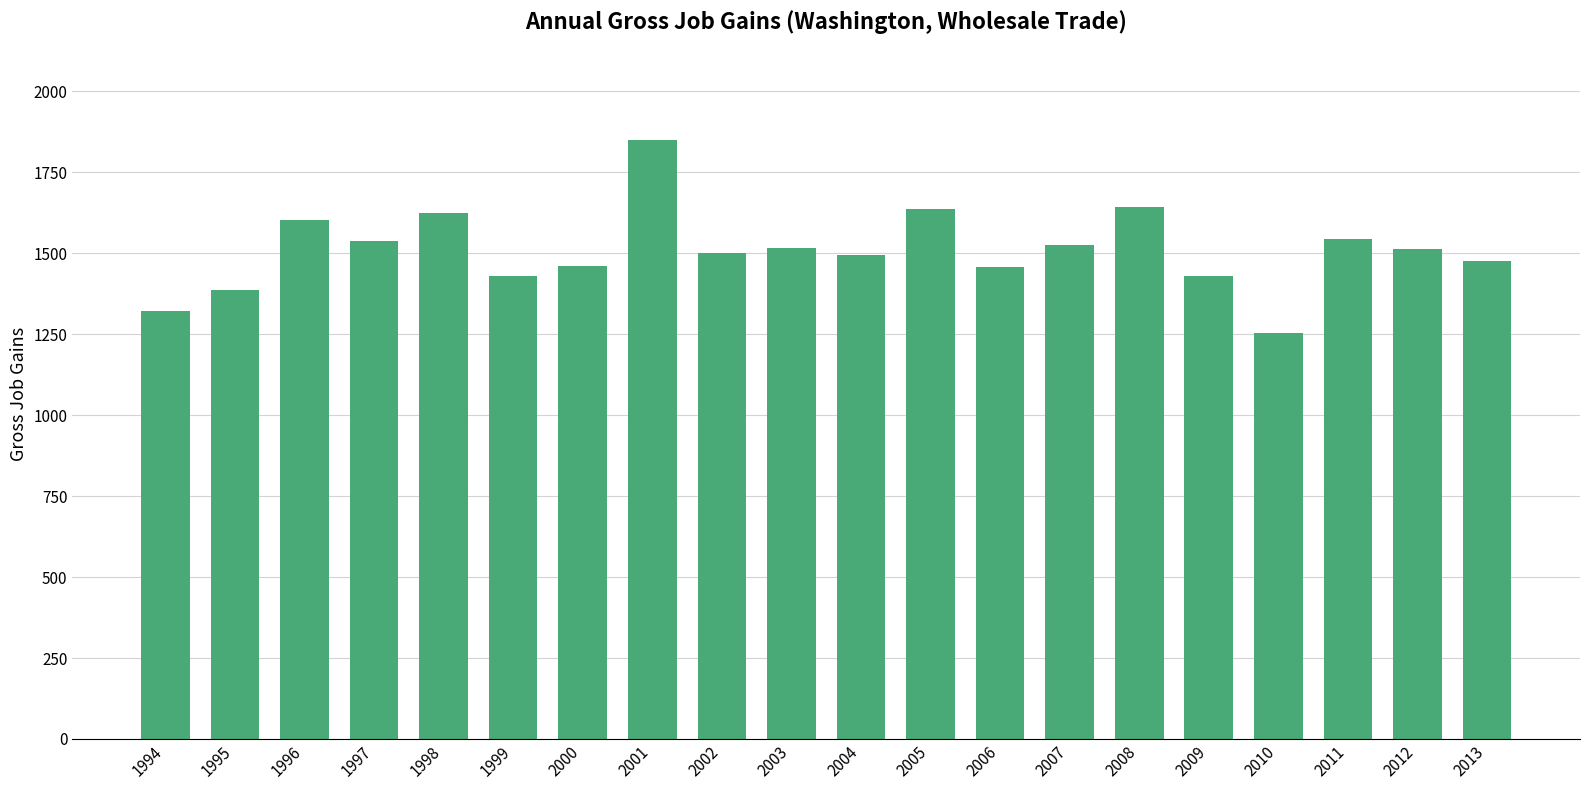

Are the bars horizontal?

No